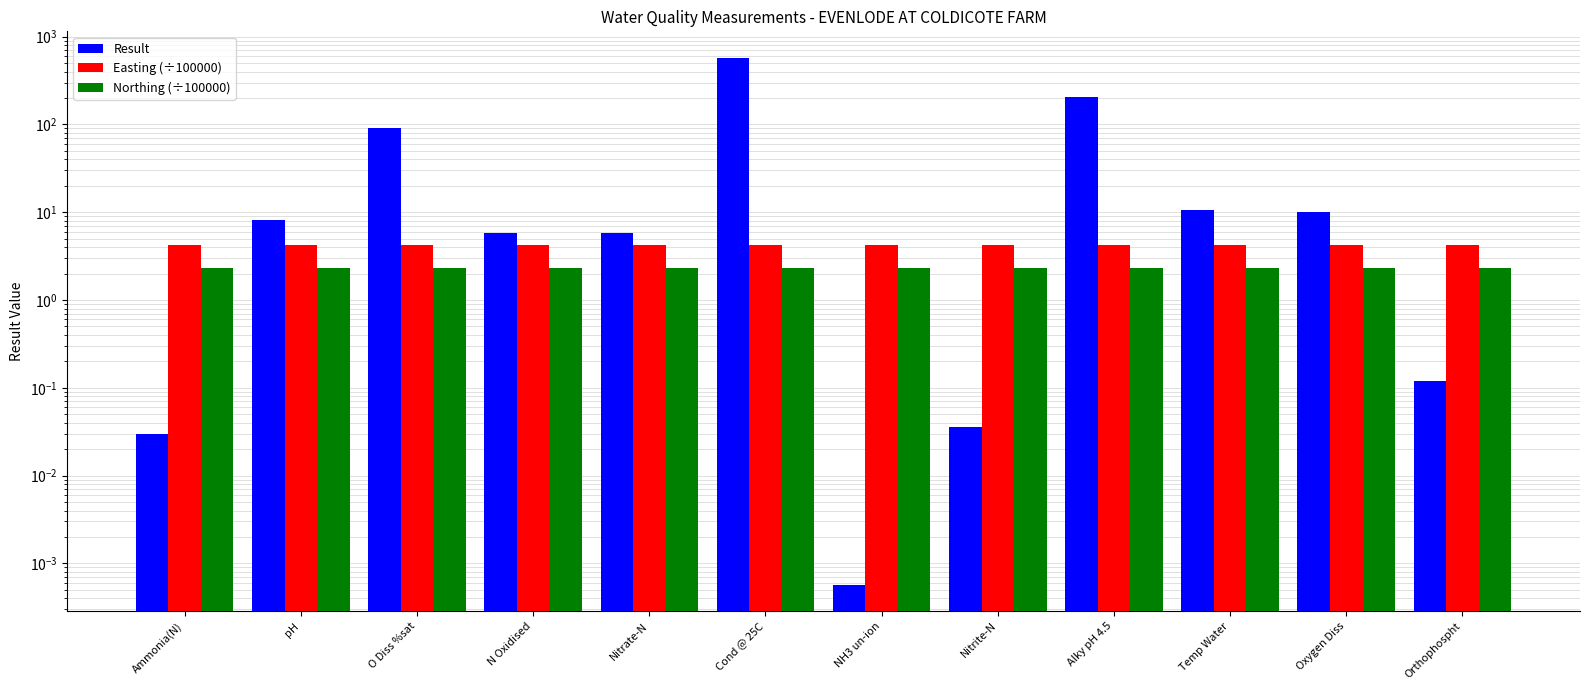

What value does the Easting (÷100000) series have at Ammonia(N)?

4.2